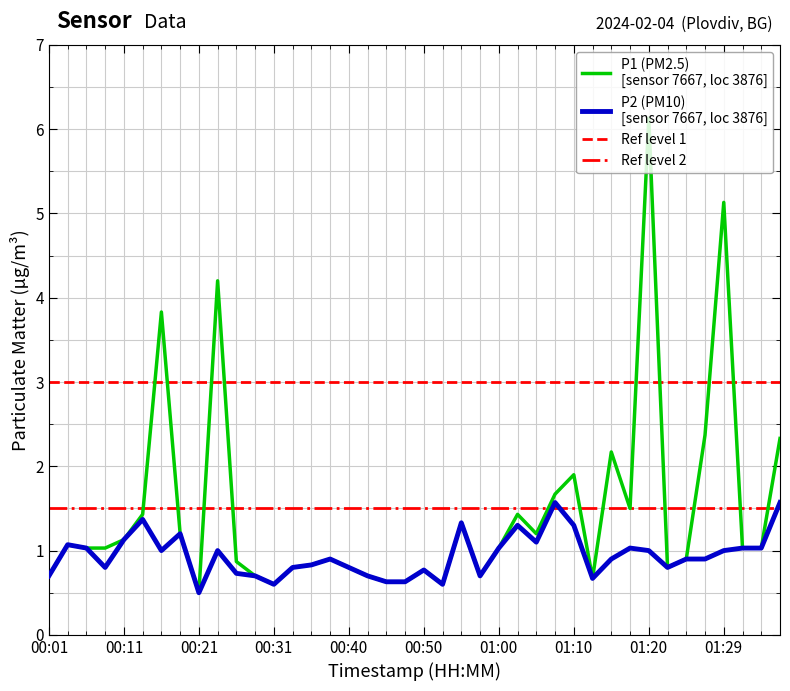

List the series in order of their overall mean, highest first.

P1, P2